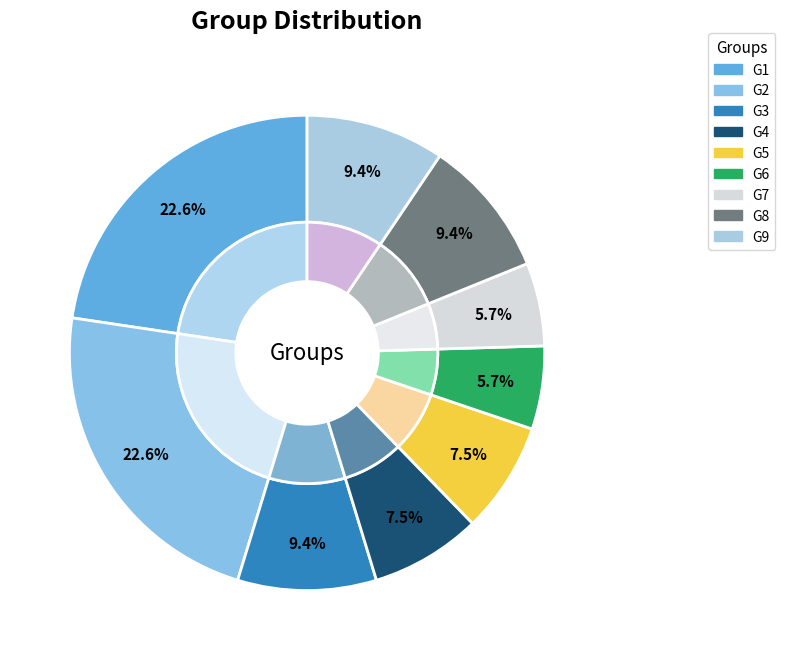

How many slices are in this pie chart?

9